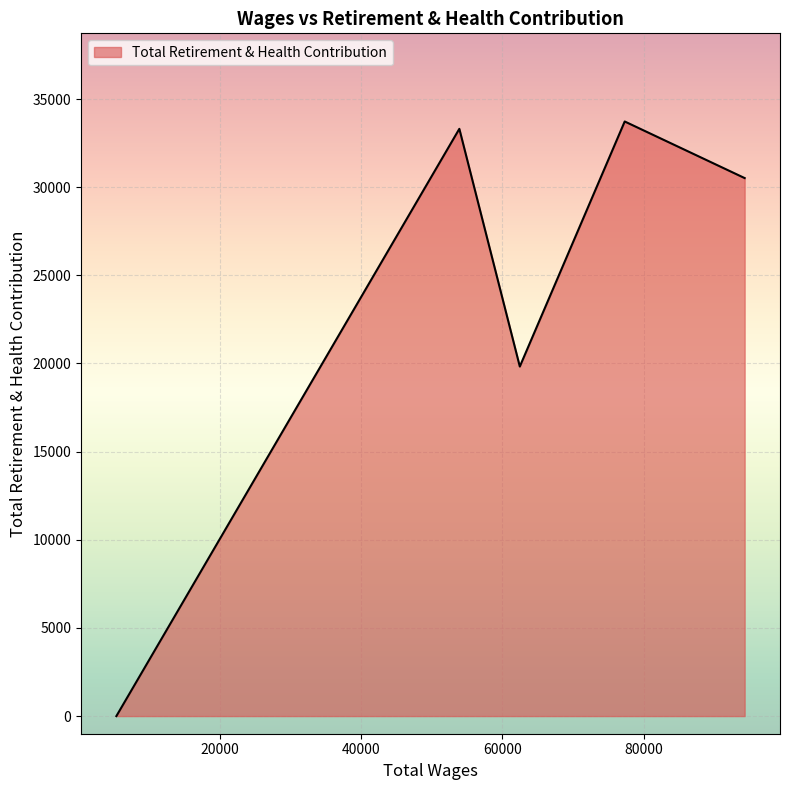

What is the sum of all values?

117378